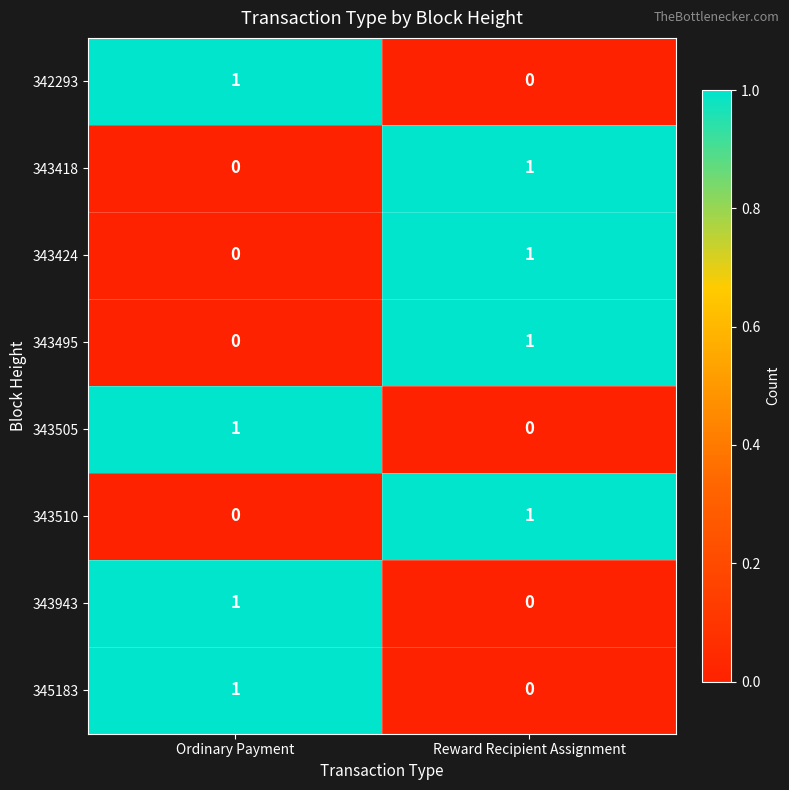

The 342293 series shows 1 at Ordinary Payment. True or false?

True